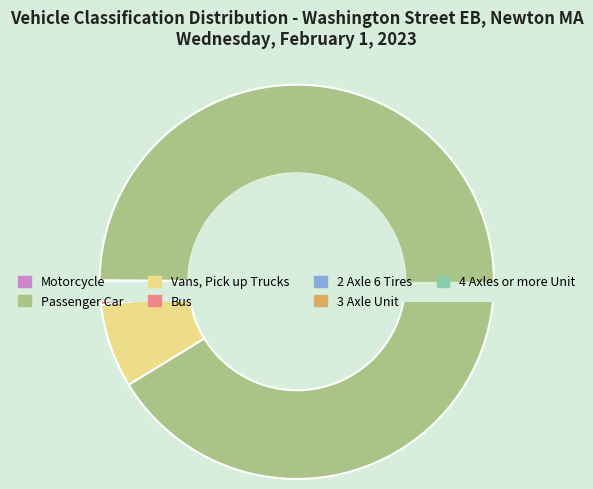

To the nearest percent, what is the average slice percentage?

14%